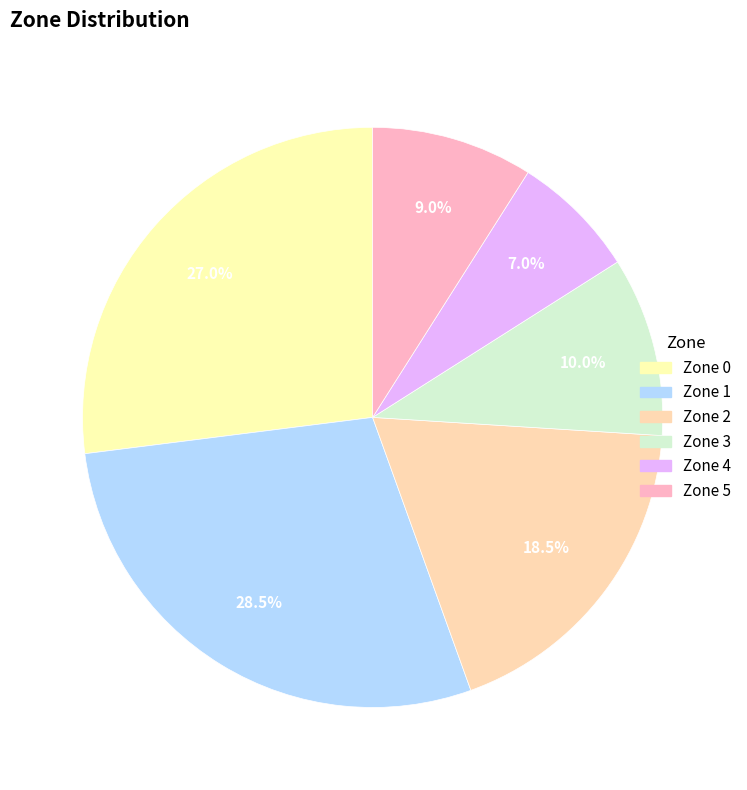

Count the number of slices in the pie.

6